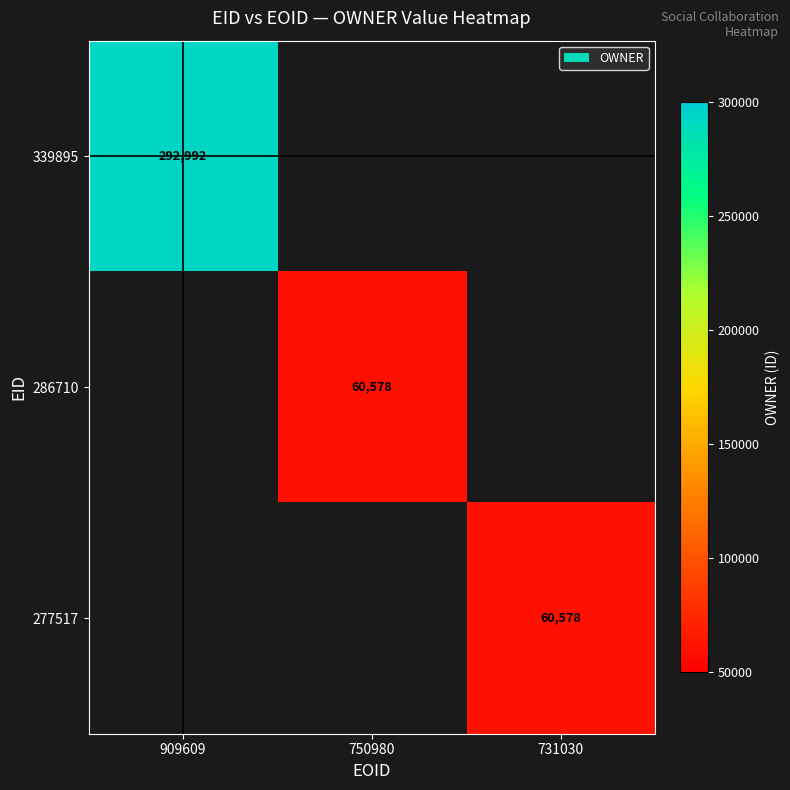

At how many categories does at least one series exceed 206736?

1